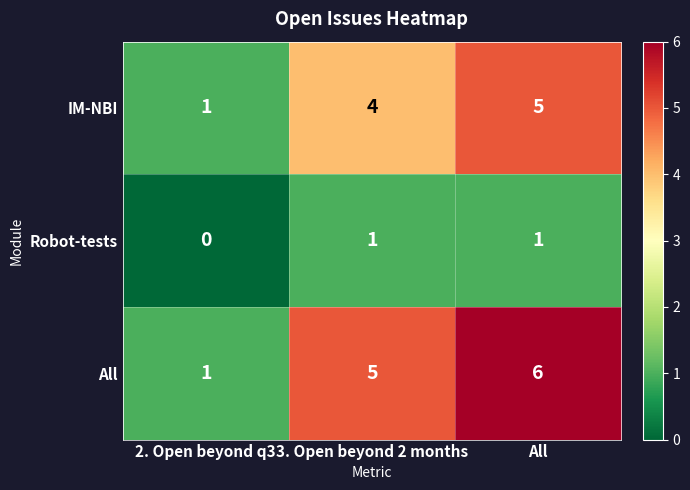

Which category has the highest value across all series?

All